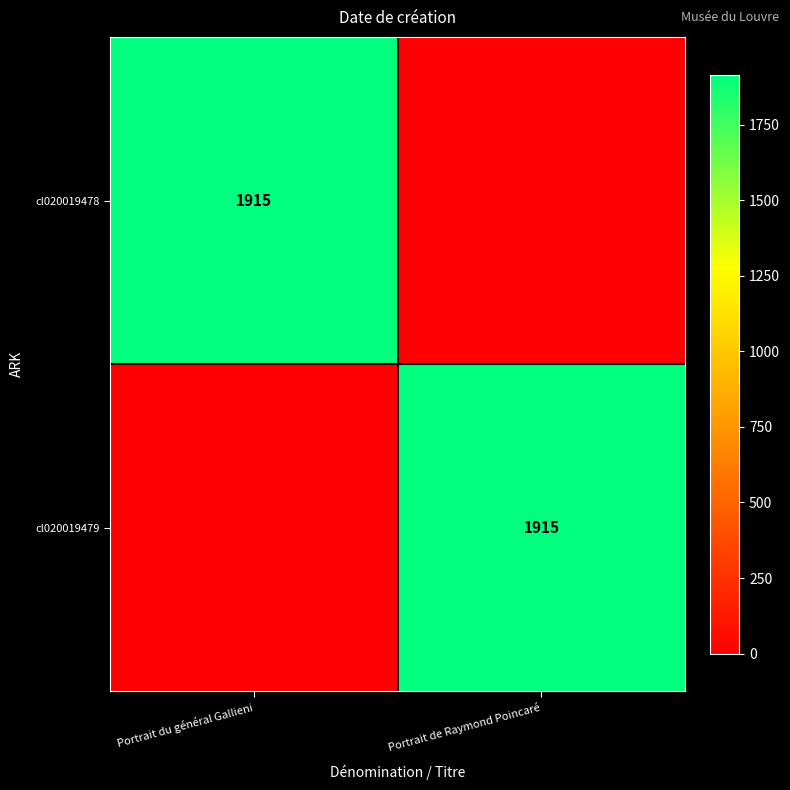

Is it true that cl020019479 equals 1915 at Portrait de Raymond Poincaré?

True